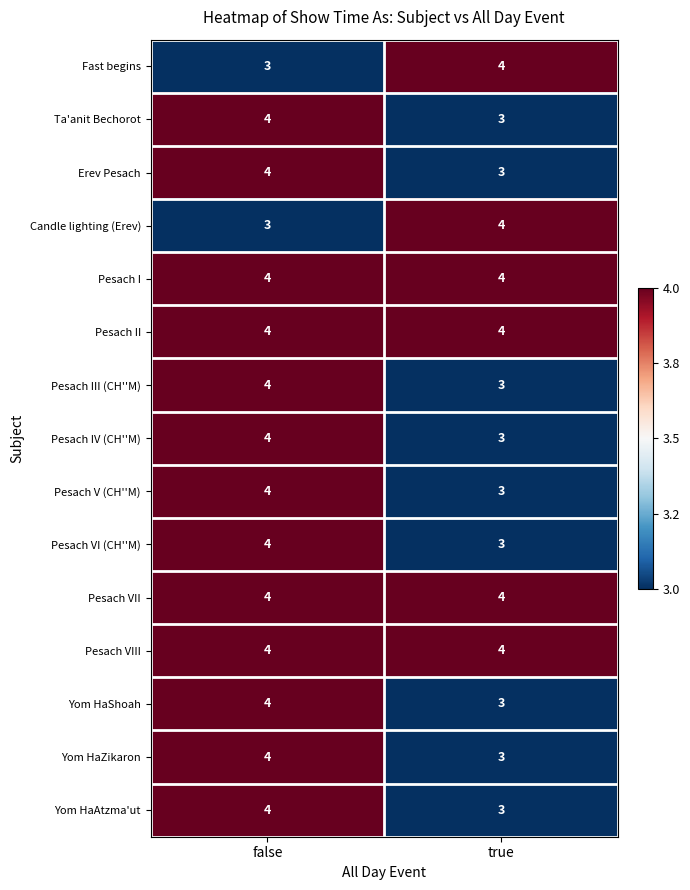

The value of Pesach II at false is 4. True or false?

True